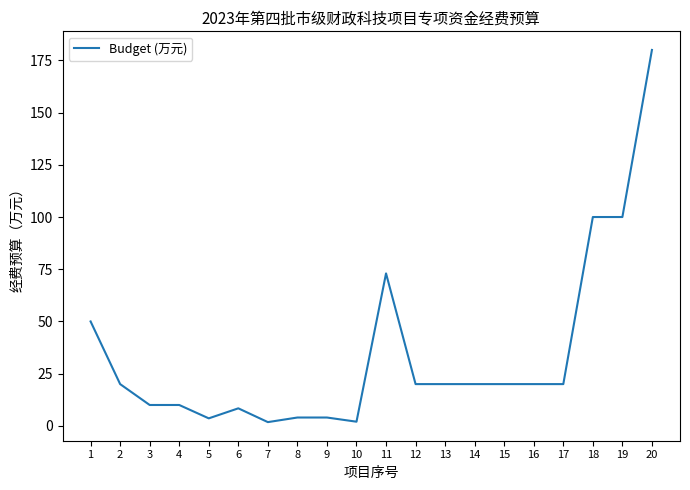

True or false: there are more than 0 points higher than both neighbors.

True